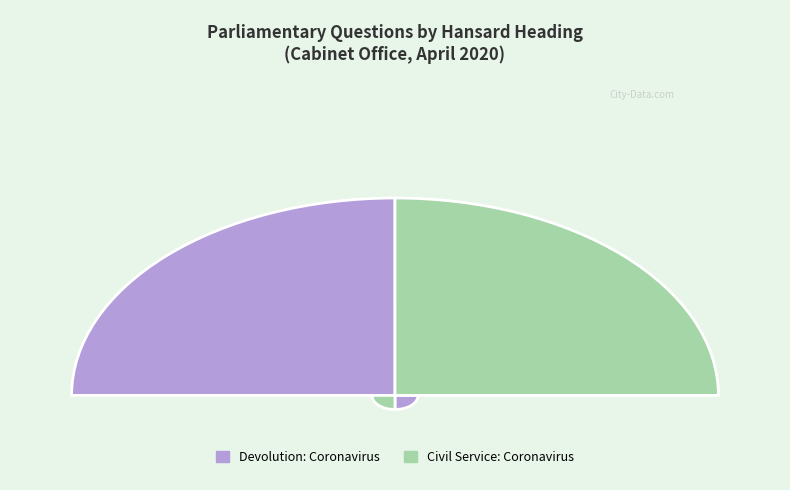

Which category has the smallest portion of the pie?

Devolution: Coronavirus